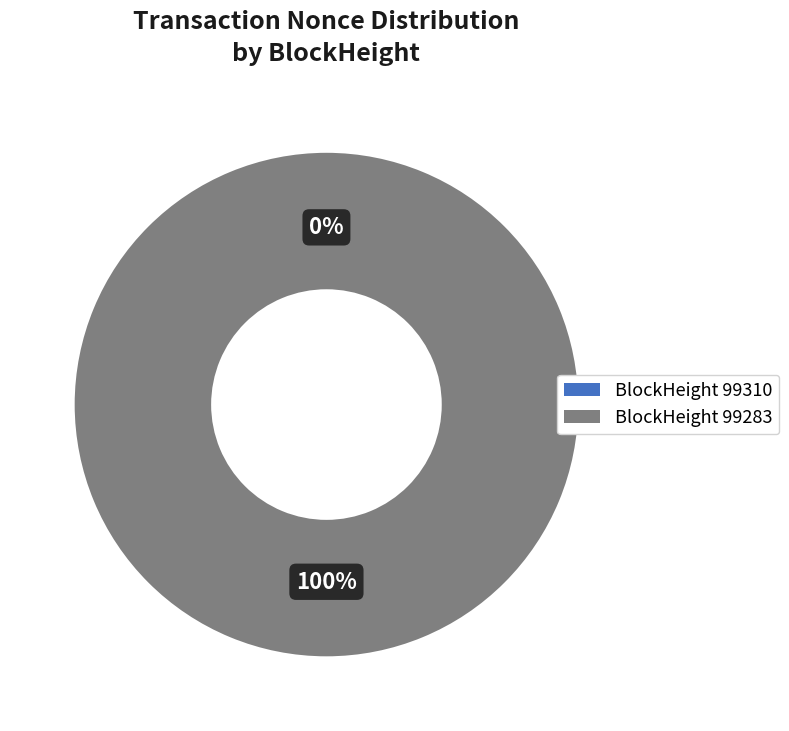

True or false: 99310 accounts for 0% of the total.

True